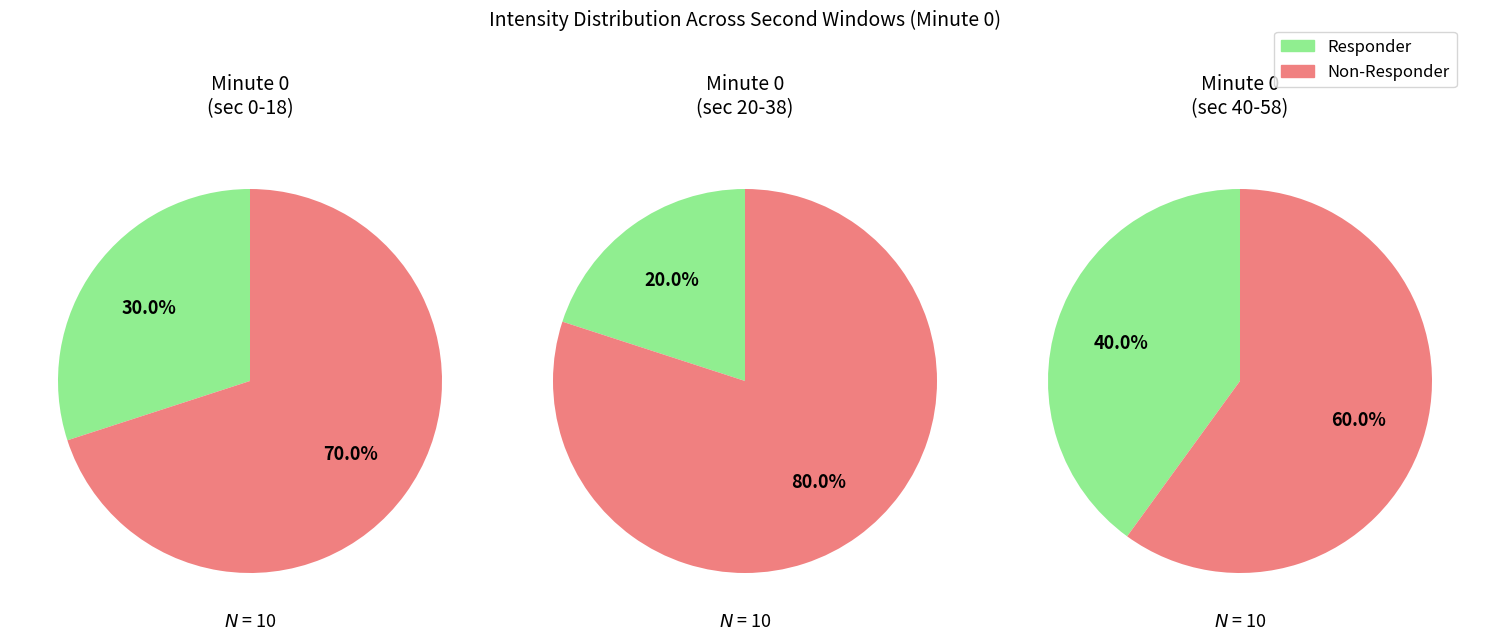

True or false: 0 accounts for 99% of the total.

False